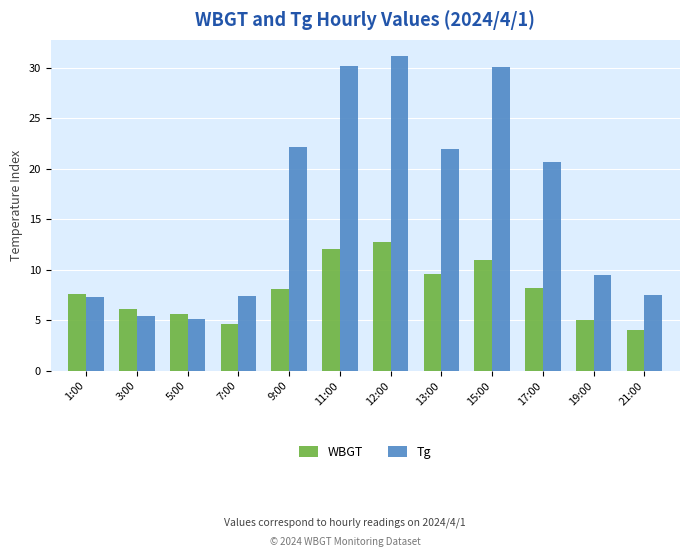

What is the lowest value of the Tg series?

5.1